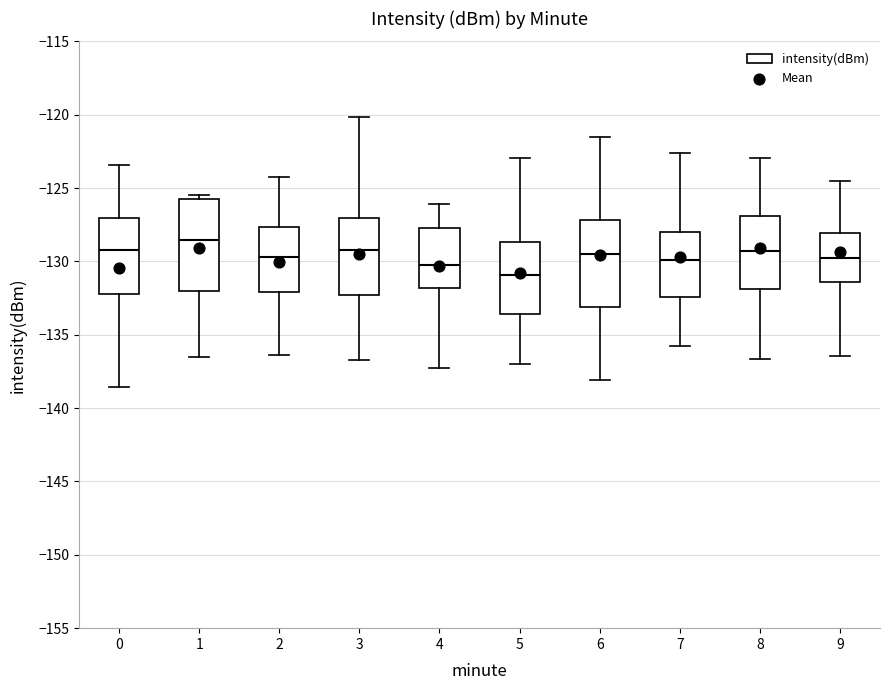

Where does the median line of the box at x = 3 sit on the y-axis? The values are not printed on the chart, so give them approximately, as read against the axis.

-129.0